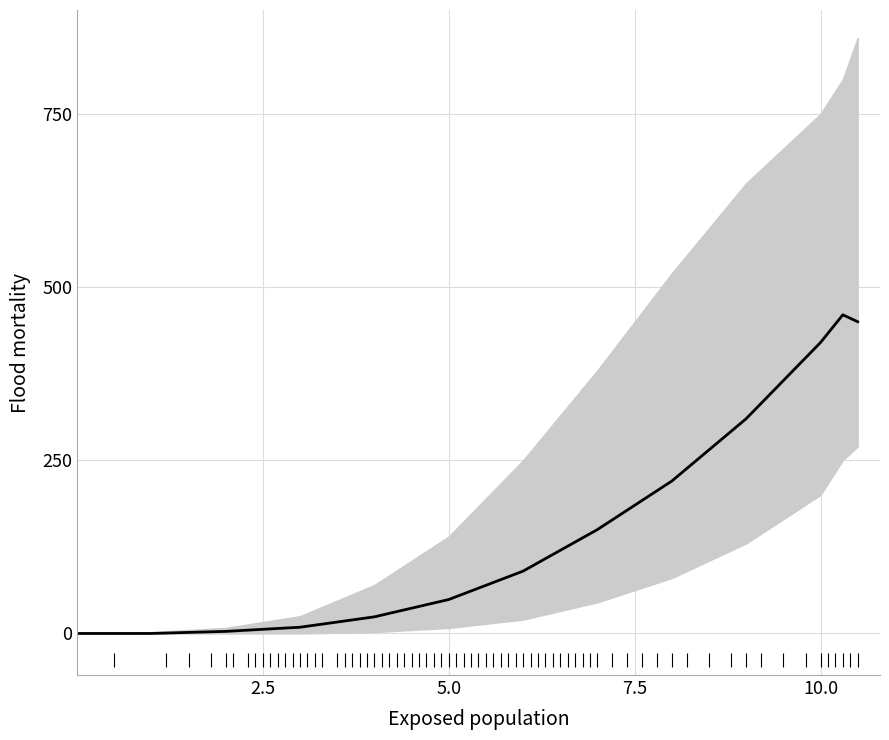

Reading right to left, extract all data points from this chart.

450	460	420	310	220	150	90	49	24	9	3	0	0